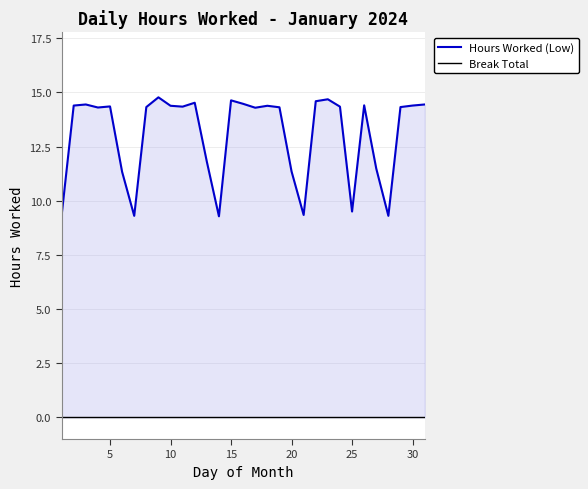

What is the value of the Hours Worked (Low) point at the 20th from the left?

11.3